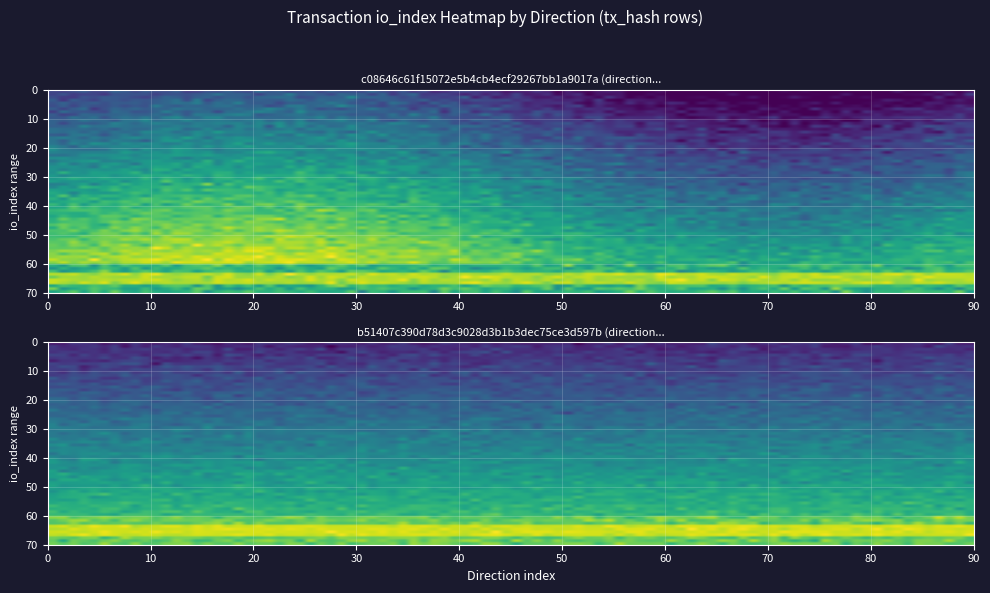

Which series has the widest spread of values?

c08646c61f15072e5b4cb4ecf29267bb1a9017a